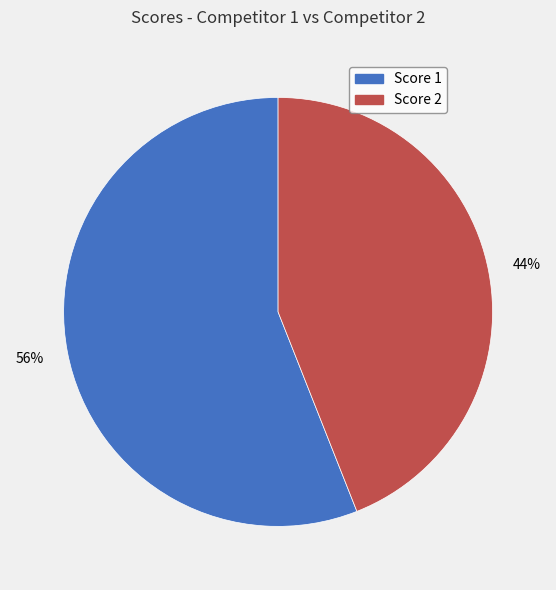

Is there a majority slice in this chart?

Yes